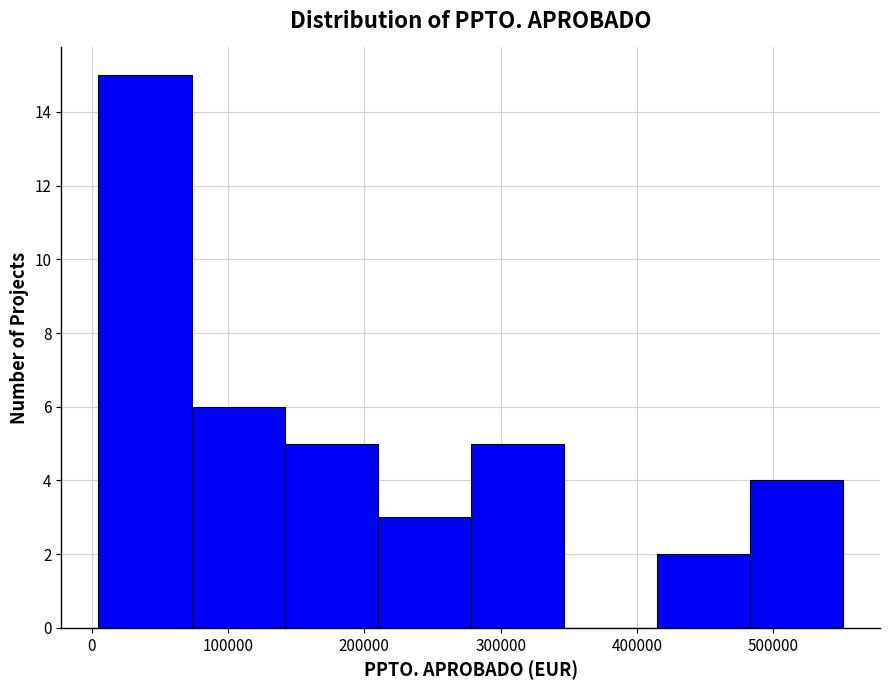

Reading left to right, transcribe this chart: for each bar, give the range it covers on the x-axis and its height. Neither the bar edges nor the heights are printed on the chart, so give them approximately, as read against the axes.

10000 to 70000: 15
70000 to 140000: 6
140000 to 210000: 5
210000 to 280000: 3
280000 to 350000: 5
350000 to 410000: 0
410000 to 480000: 2
480000 to 550000: 4